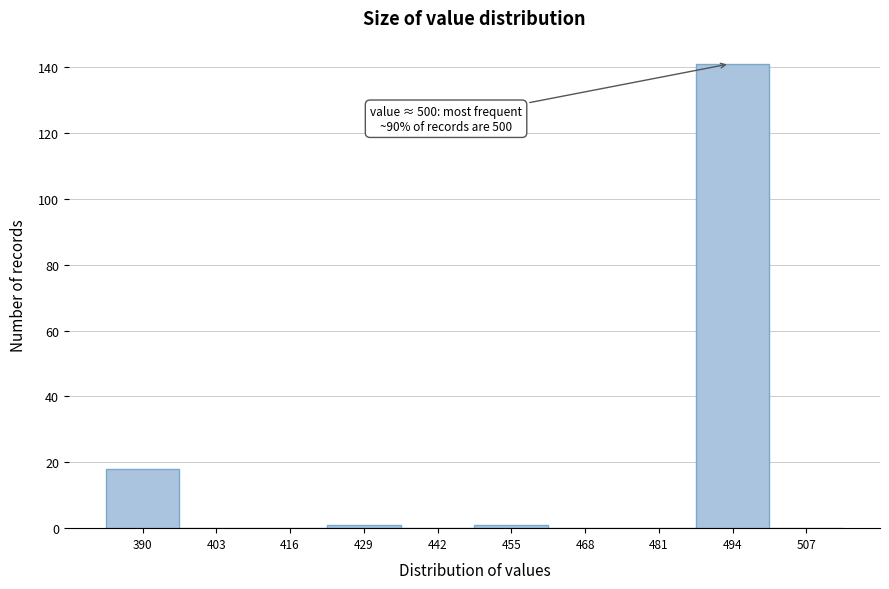

Reading left to right, transcribe all the data shown in this chart.

390=18	403=0	416=0	429=1	442=0	455=1	468=0	481=0	494=141	507=0